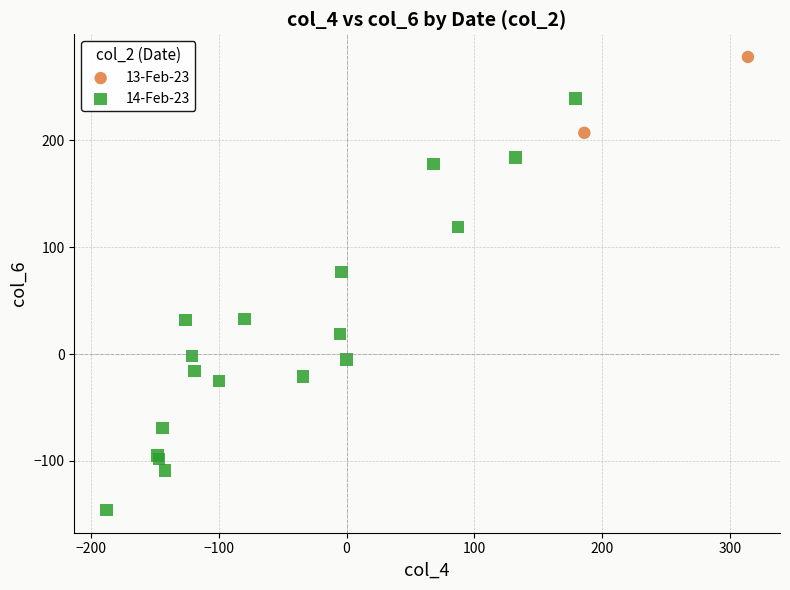

Which series reaches the minimum Y coordinate?

14-Feb-23